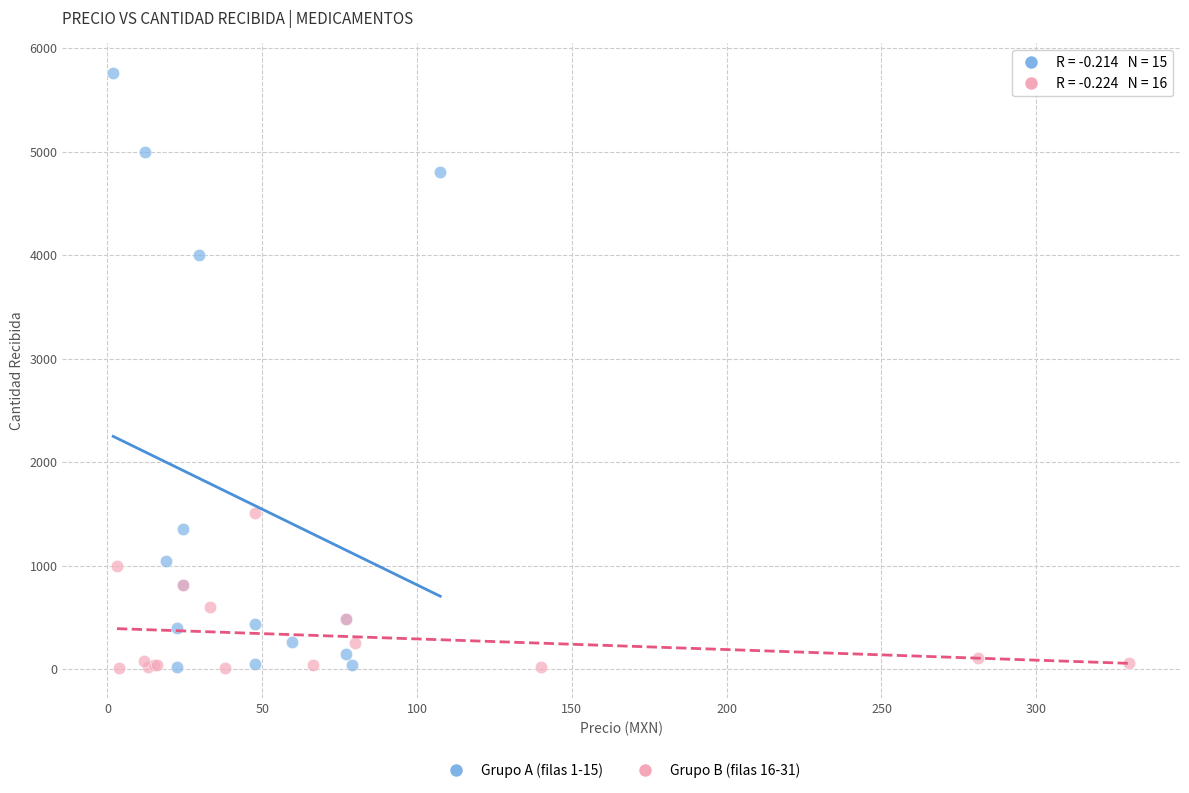

Which series has the widest spread of Y values?

Grupo A (filas 1-15)